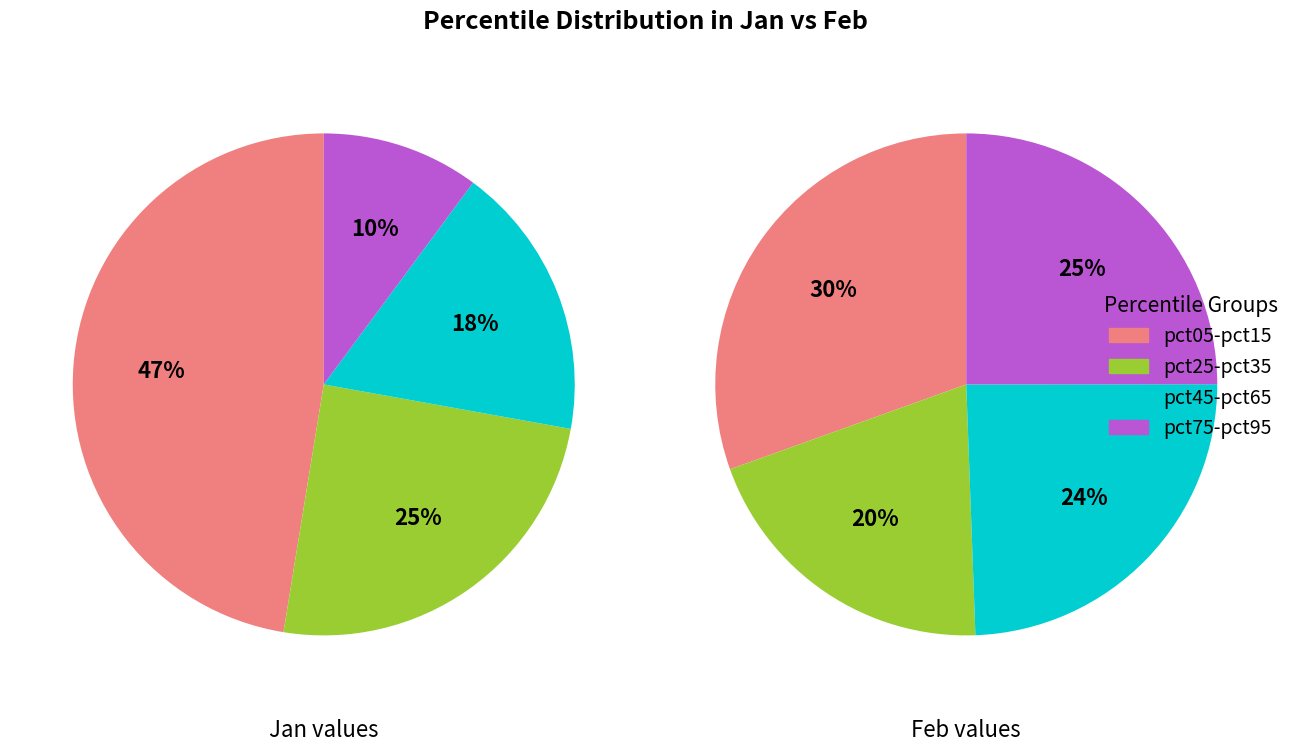

Combined, do 8 and feb_values account for over 50%?

No